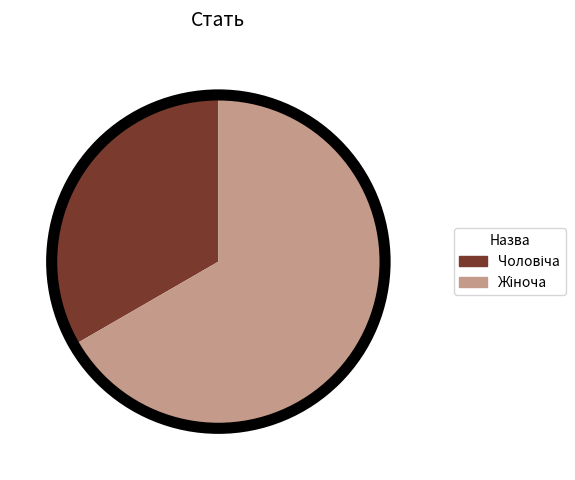

Is there a majority slice in this chart?

Yes